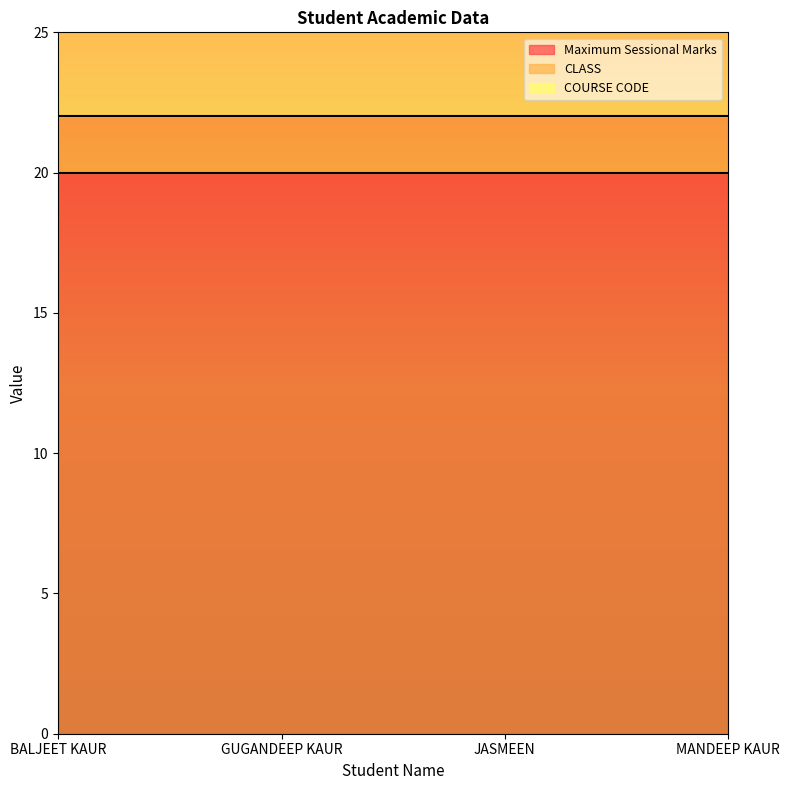

Reading left to right, transcribe all the data shown in this chart.

Maximum Sessional Marks: 20	20	20	20
CLASS: 2	2	2	2
COURSE CODE: 151	151	151	151